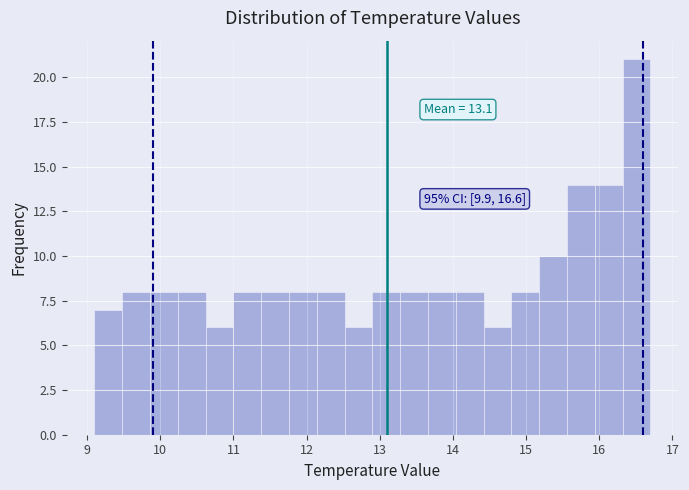

Around what value on the x-axis is the tallest bar? Give the approximate position of its centre, as read against the axis.

16.5